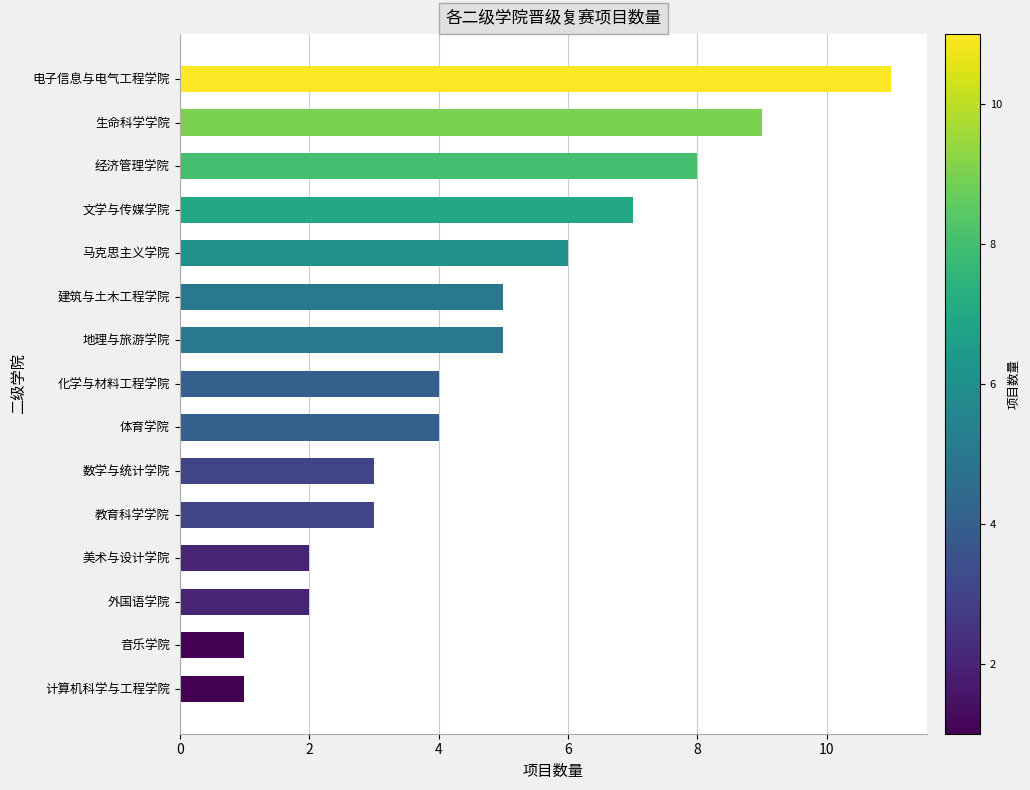

What is the average value?

5